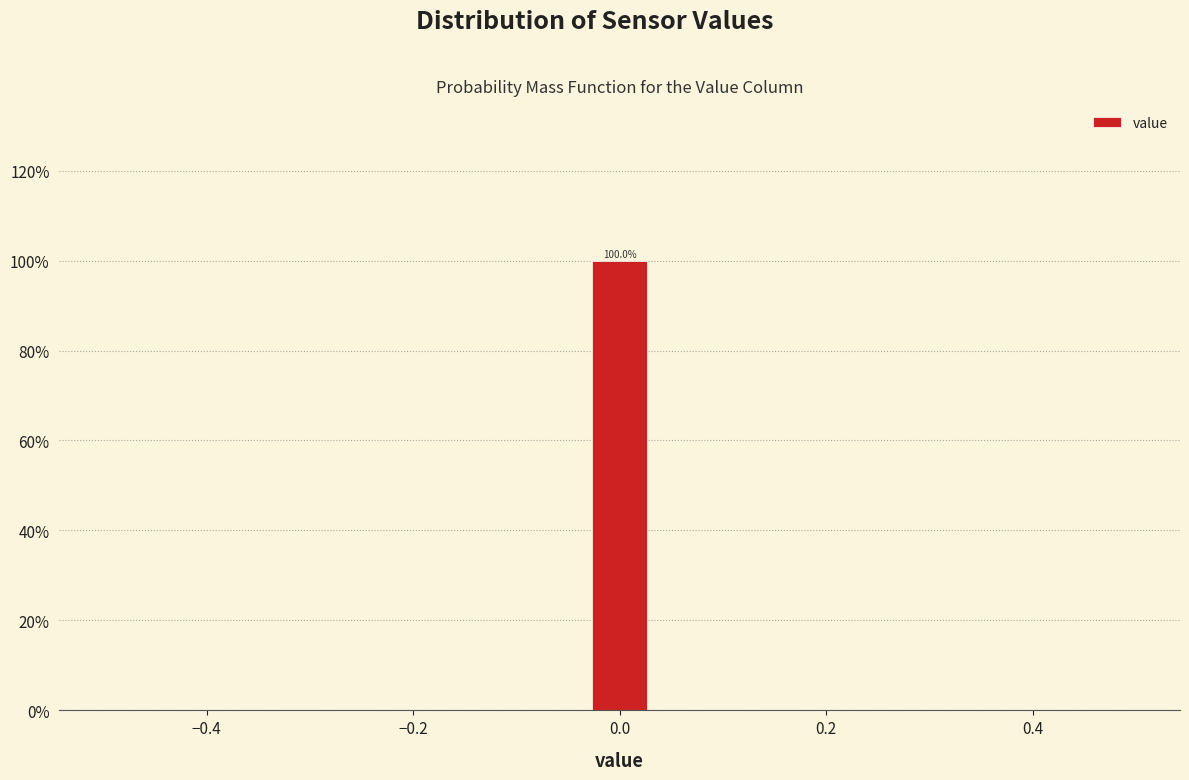

Read against the x-axis, roughly where is the centre of the tallest bar?

0.00